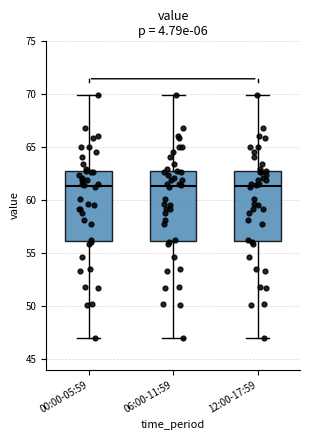

Where does the upper whisker of the box for 12:00-17:59 end on the y-axis? The values are not printed on the chart, so give them approximately, as read against the axis.

70.0